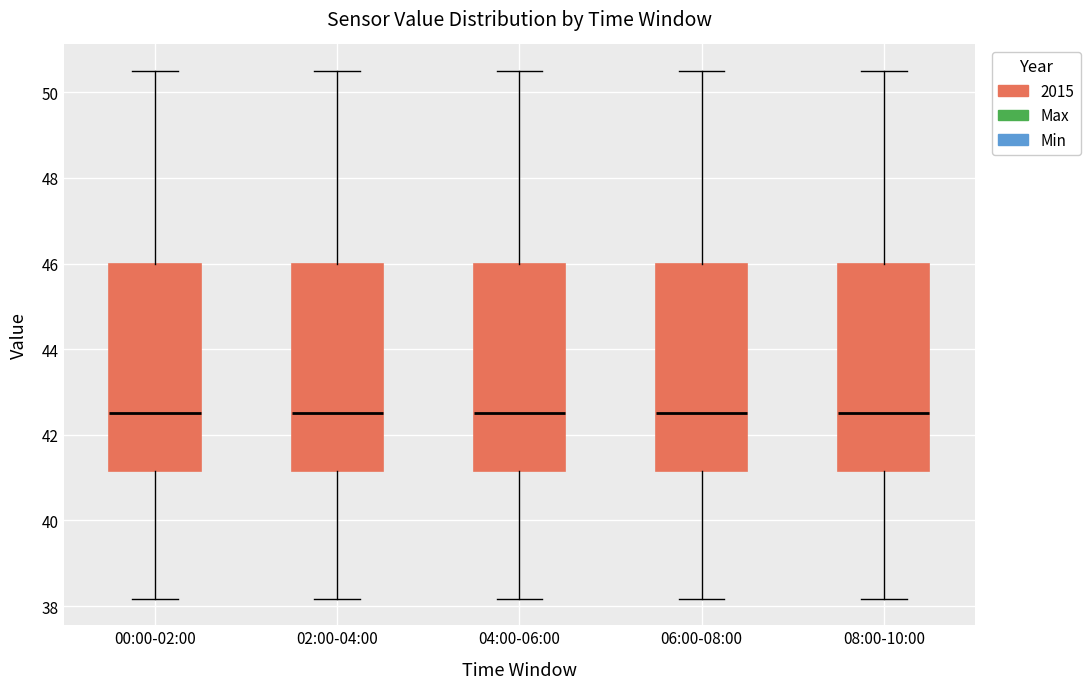

Reading left to right, transcribe this box plot: for each box, give where its median line is, the range the box spans, and where its two whiskers end, as read against the y-axis. The values are not printed on the chart, so give them approximately, as read against the axis.

00:00-02:00: median 42.6, box 41.2 to 46.0, whiskers 38.2 to 50.6
02:00-04:00: median 42.6, box 41.2 to 46.0, whiskers 38.2 to 50.6
04:00-06:00: median 42.6, box 41.2 to 46.0, whiskers 38.2 to 50.6
06:00-08:00: median 42.6, box 41.2 to 46.0, whiskers 38.2 to 50.6
08:00-10:00: median 42.6, box 41.2 to 46.0, whiskers 38.2 to 50.6